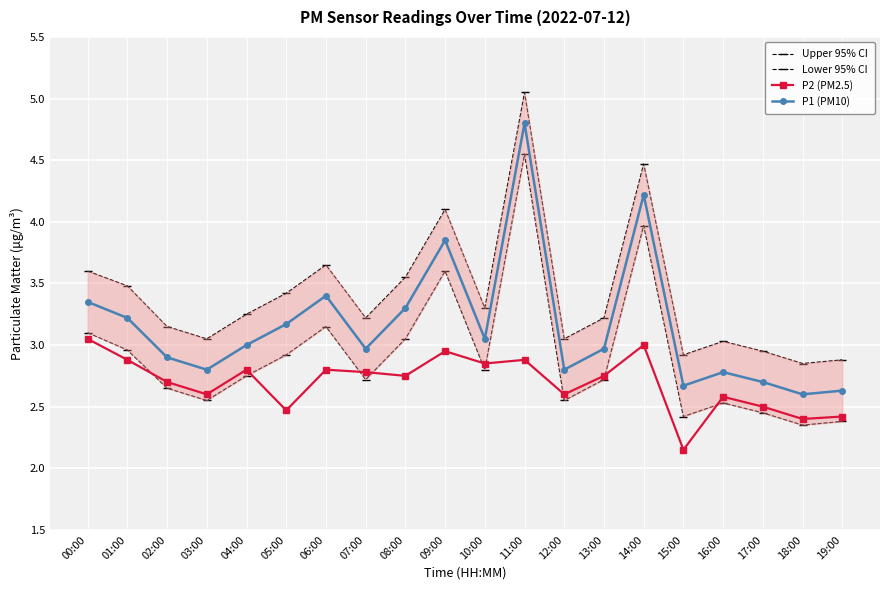

Is the value of P1 (PM10) at 09:00 greater than the value of P2 (PM2.5) at 10:00?

Yes